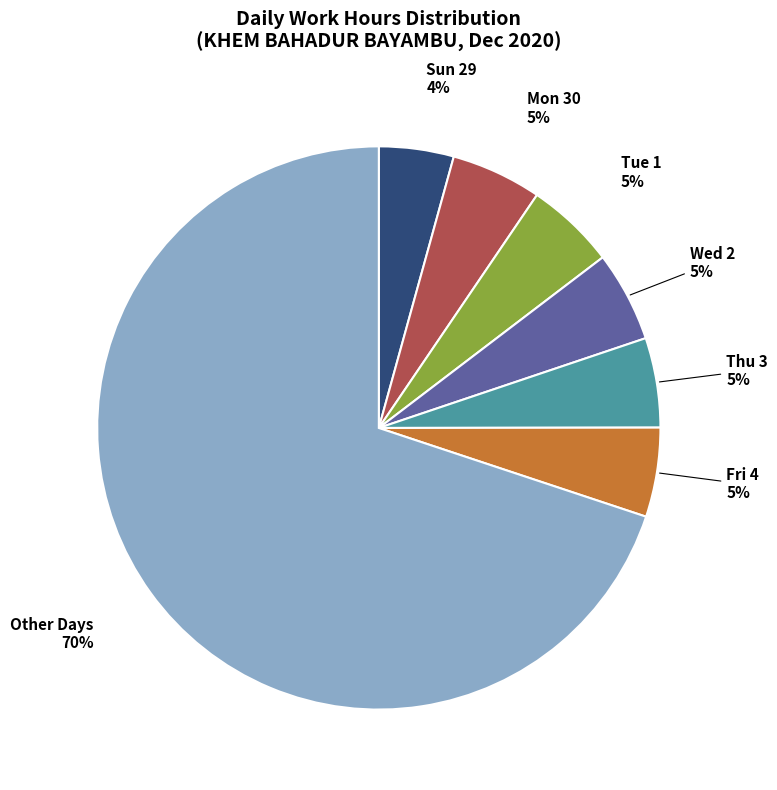

To the nearest percent, what percentage of the pie is Fri 4?

5%